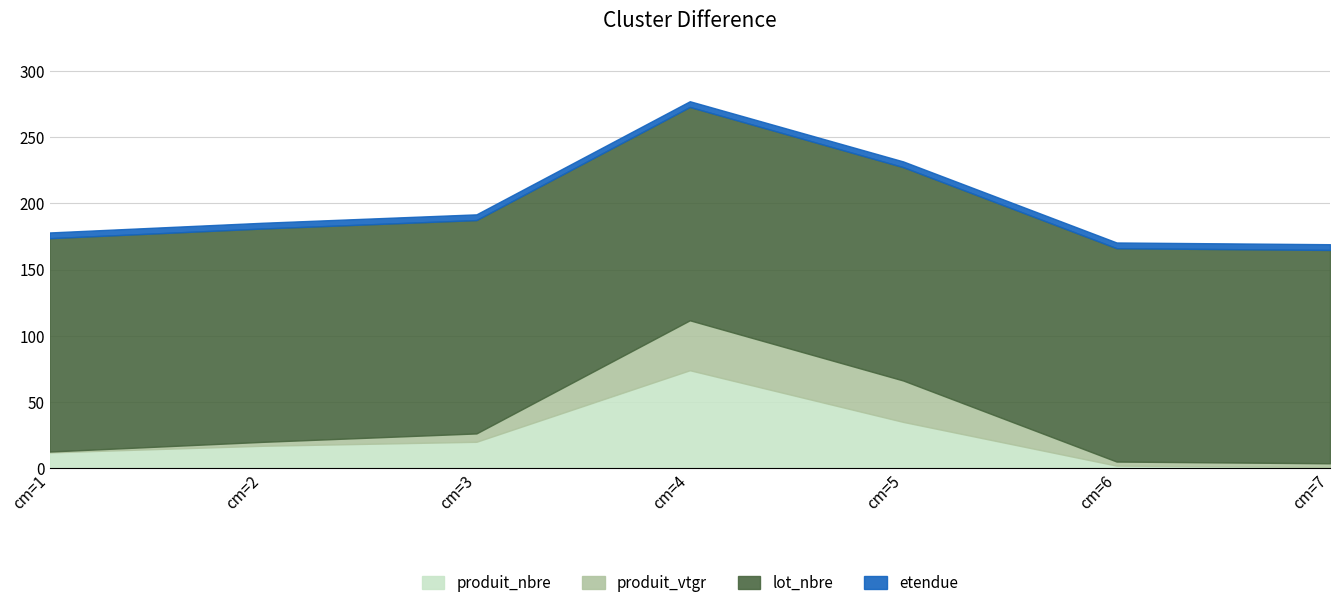

At cm=1, list the series in order from largest to smallest.

lot_nbre, produit_nbre, etendue, produit_vtgr